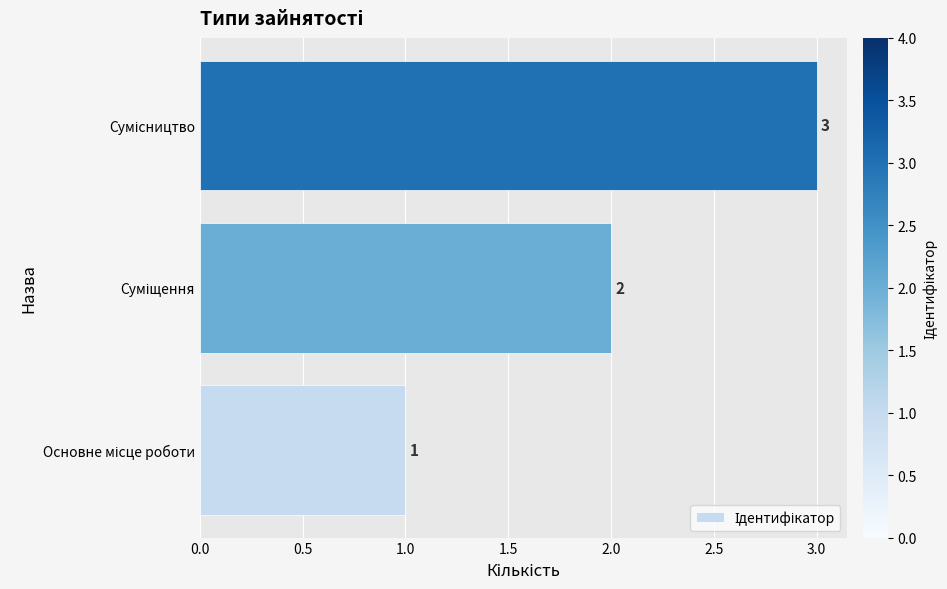

What is the greatest value displayed?

3